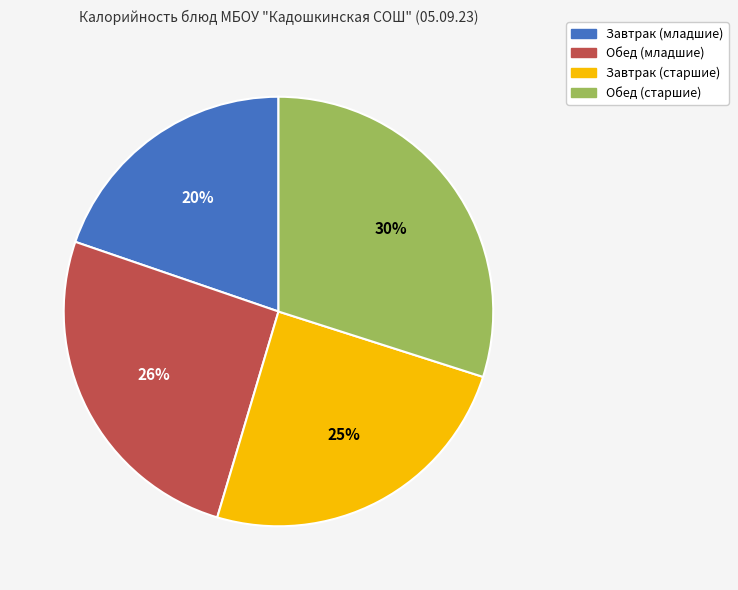

To the nearest percent, what is the difference between the Обед (старшие) and Завтрак (старшие) slice percentages?

5%